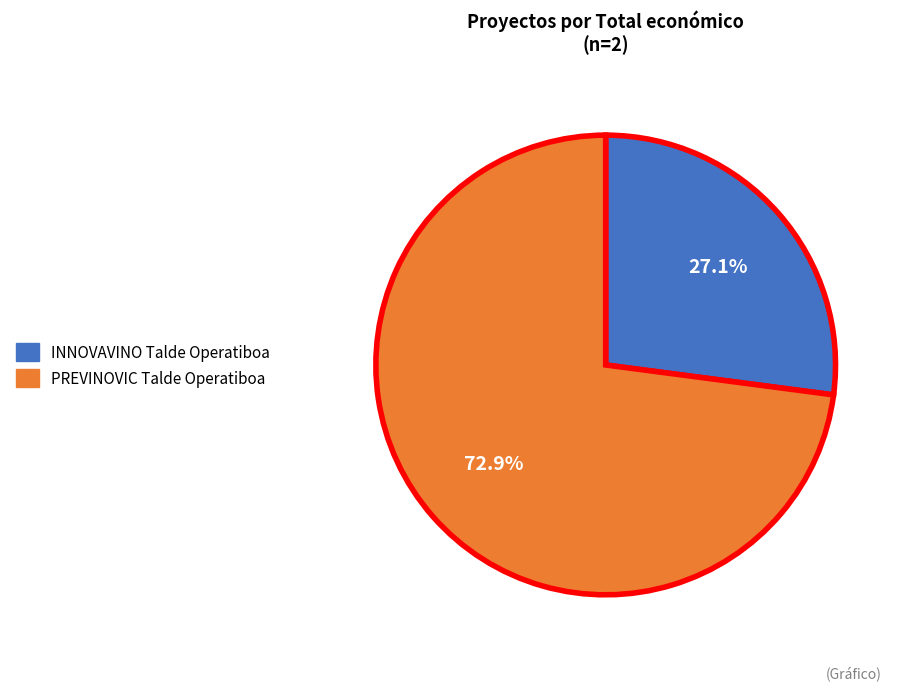

How many segments does this pie chart have?

2